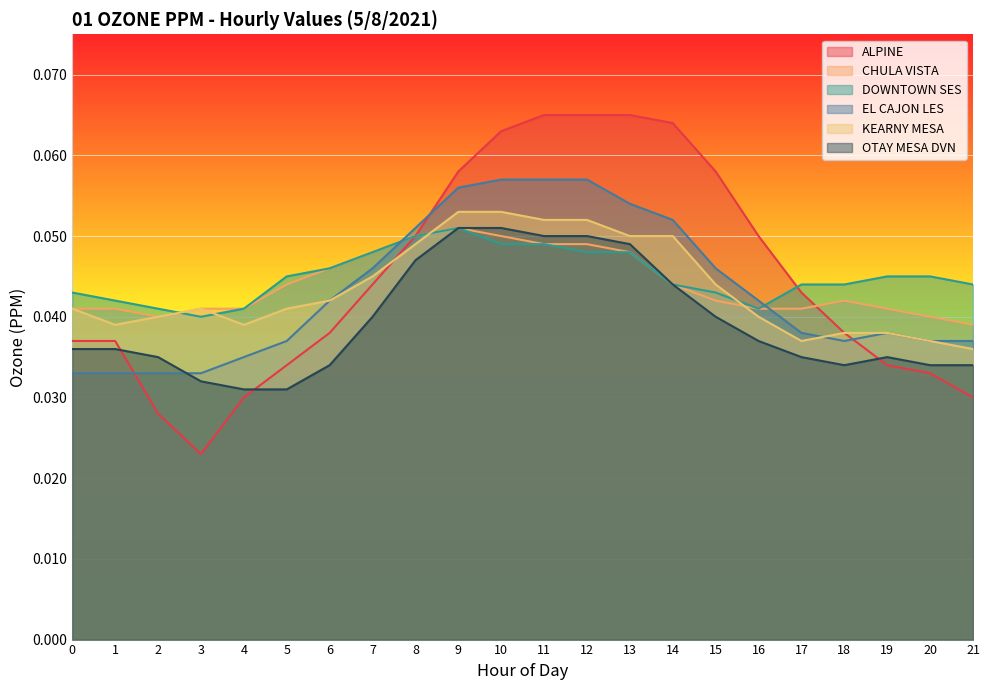

Which series ends up on top after the final intersection of CHULA VISTA and EL CAJON LES?

CHULA VISTA